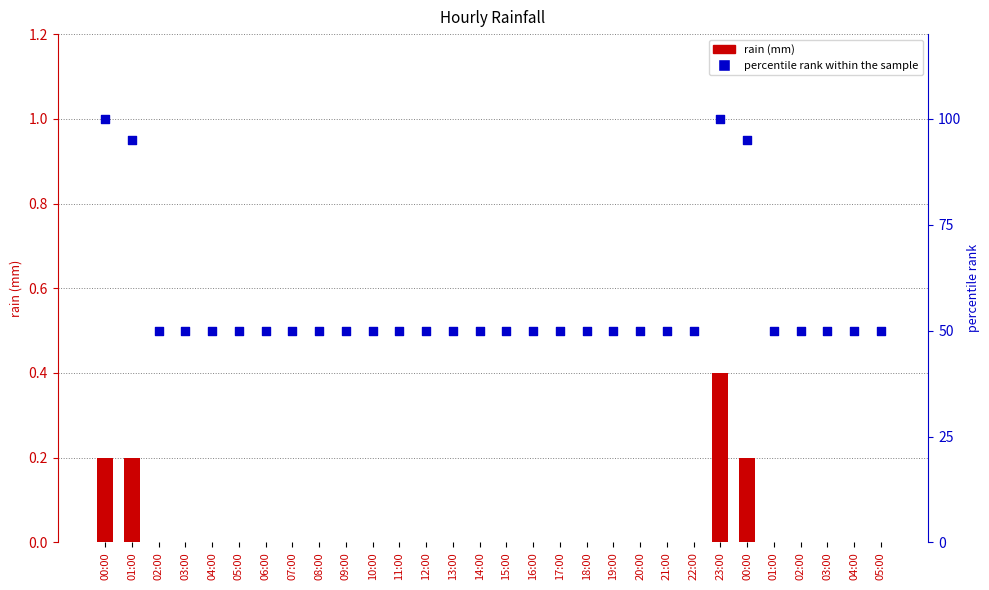

Which series contains the highest Y value?

percentile rank within the sample